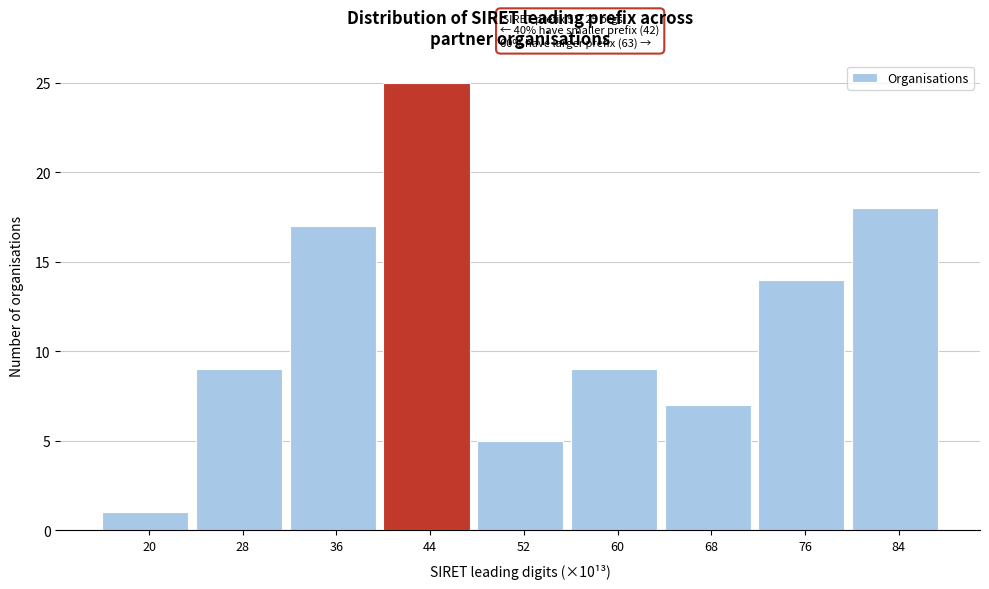

Reading left to right, transcribe all the data shown in this chart.

1	9	17	25	5	9	7	14	18